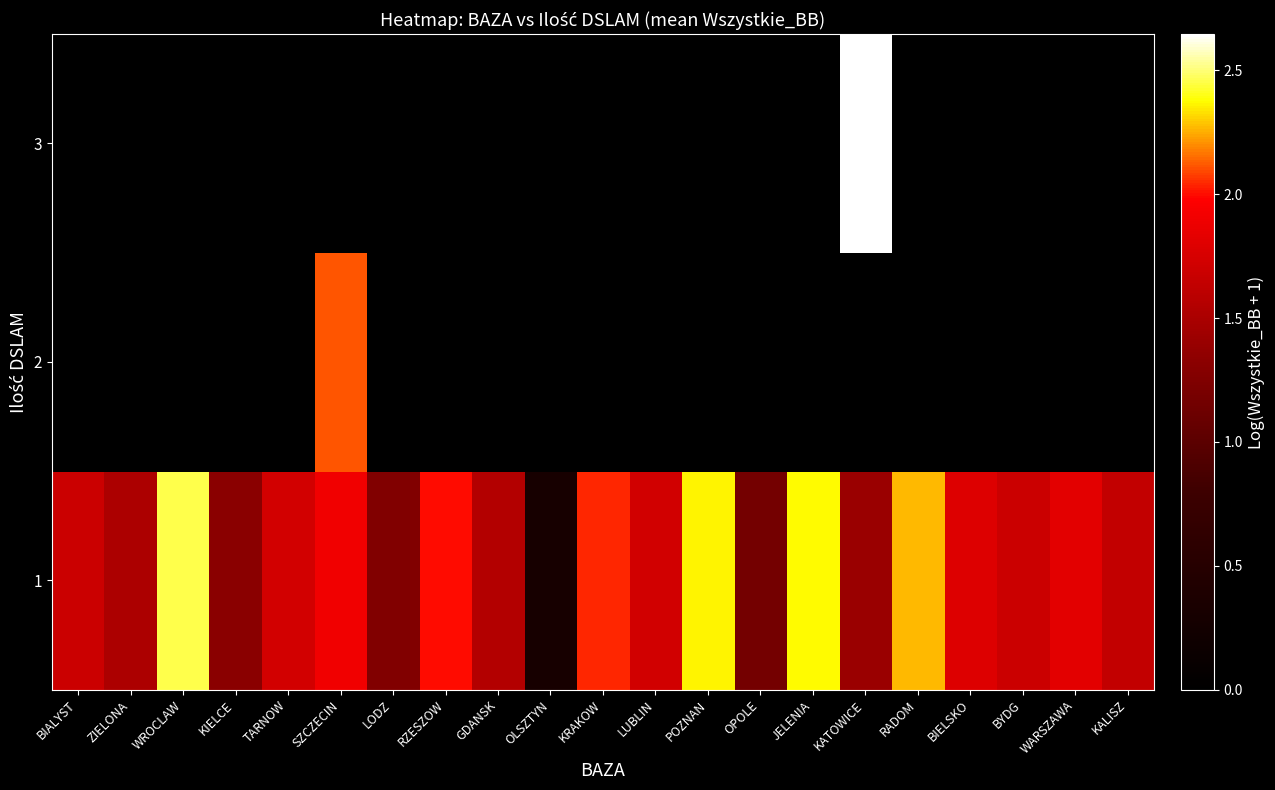

Reading left to right, what are all the values shown in this chart?

1: BIALYST=1.7	ZIELONA=1.5	WROCLAW=2.5	KIELCE=1.3	TARNOW=1.7	SZCZECIN=1.9	LODZ=1.3	RZESZOW=2.0	GDANSK=1.6	OLSZTYN=0.3	KRAKOW=2.0	LUBLIN=1.7	POZNAN=2.4	OPOLE=1.2	JELENIA=2.4	KATOWICE=1.4	RADOM=2.3	BIELSKO=1.8	BYDG=1.7	WARSZAWA=1.8	KALISZ=1.6
2: BIALYST=0.0	ZIELONA=0.0	WROCLAW=0.0	KIELCE=0.0	TARNOW=0.0	SZCZECIN=2.1	LODZ=0.0	RZESZOW=0.0	GDANSK=0.0	OLSZTYN=0.0	KRAKOW=0.0	LUBLIN=0.0	POZNAN=0.0	OPOLE=0.0	JELENIA=0.0	KATOWICE=0.0	RADOM=0.0	BIELSKO=0.0	BYDG=0.0	WARSZAWA=0.0	KALISZ=0.0
3: BIALYST=0.0	ZIELONA=0.0	WROCLAW=0.0	KIELCE=0.0	TARNOW=0.0	SZCZECIN=0.0	LODZ=0.0	RZESZOW=0.0	GDANSK=0.0	OLSZTYN=0.0	KRAKOW=0.0	LUBLIN=0.0	POZNAN=0.0	OPOLE=0.0	JELENIA=0.0	KATOWICE=2.6	RADOM=0.0	BIELSKO=0.0	BYDG=0.0	WARSZAWA=0.0	KALISZ=0.0